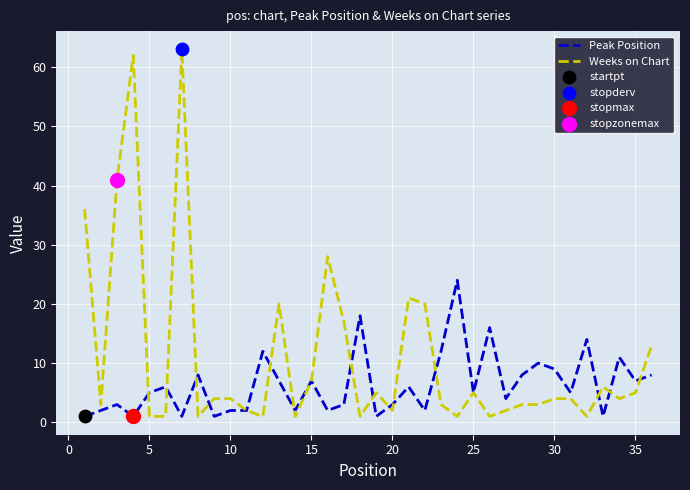

Which series has the largest range (max minus min)?

Weeks on Chart